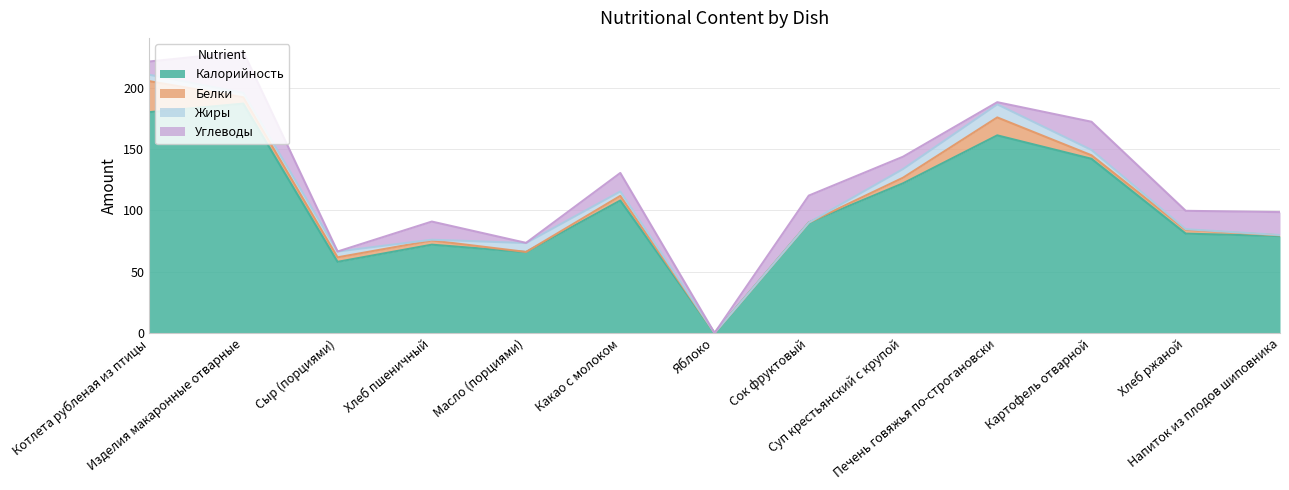

List the series in order of their peak value, lowest first.

Жиры, Белки, Углеводы, Калорийность